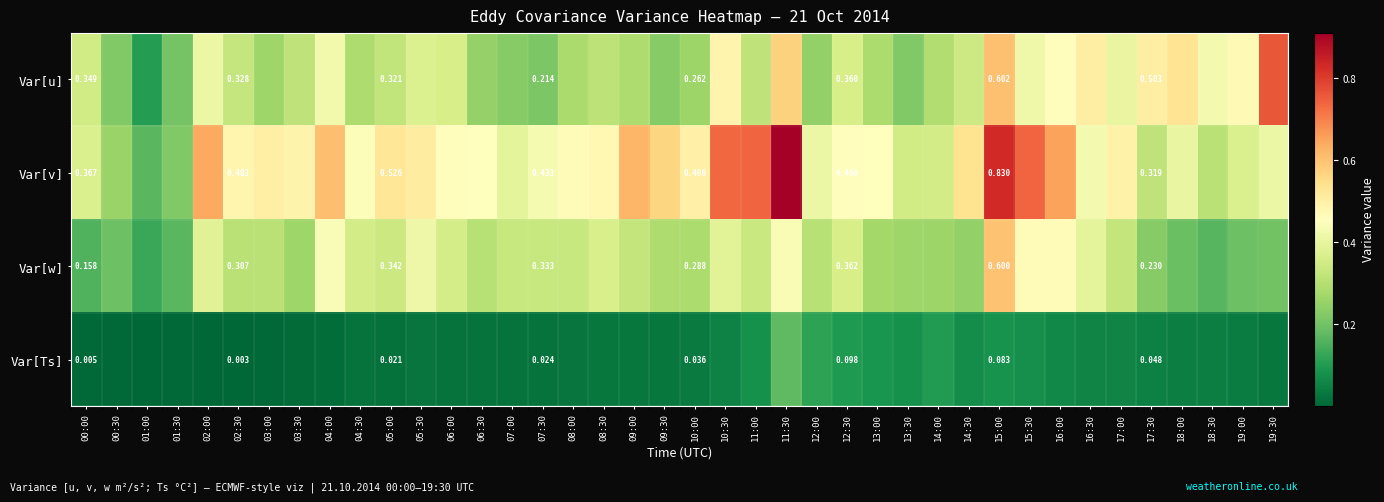

What is the average value of the Var[w] series?

0.3